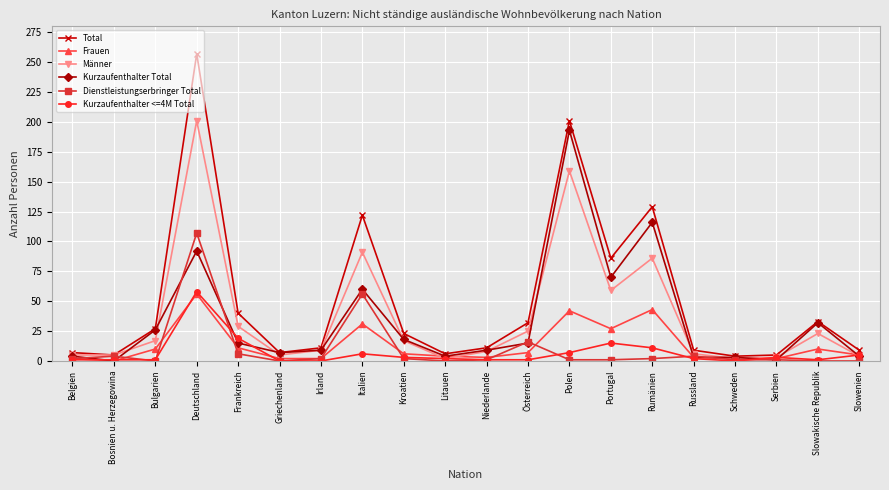

Which series has the largest total across all categories?

Total